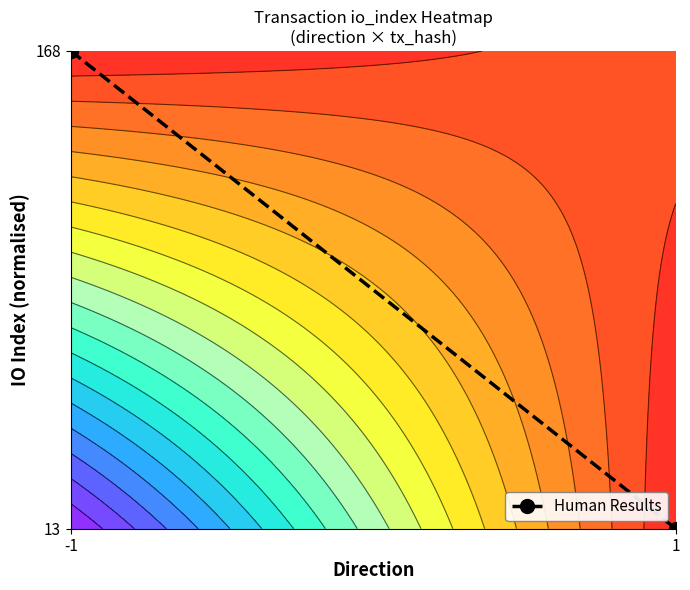

Between 1 and -1, which is larger?

-1